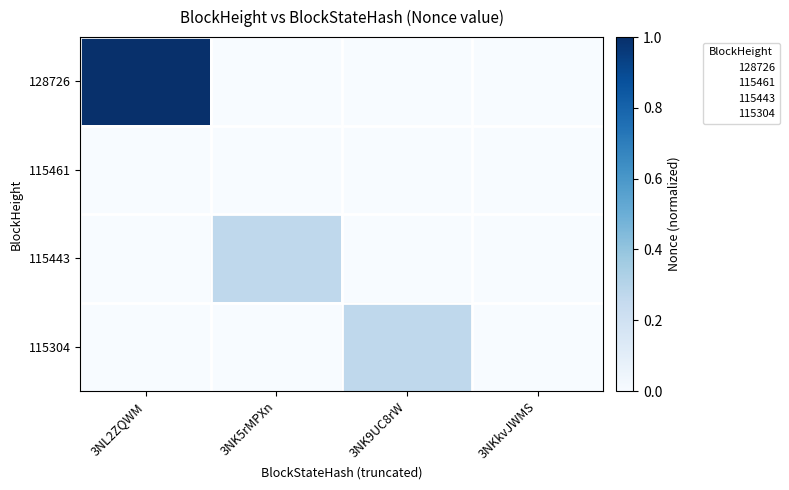

True or false: 115304 has a value of 0.0 at 3NL2ZQWM.

True